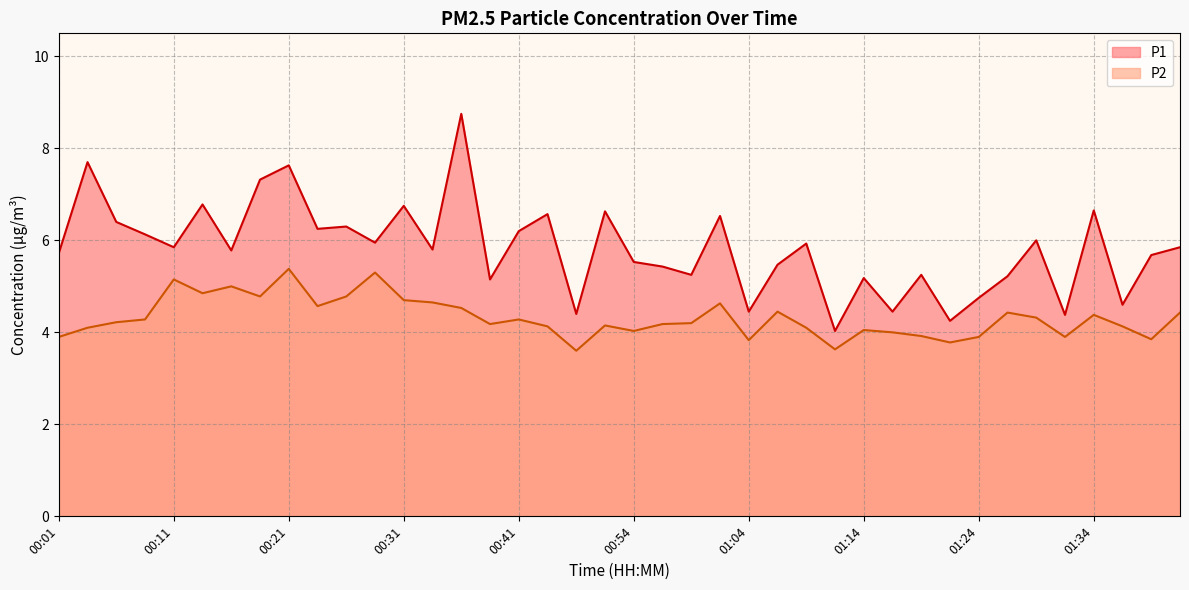

Reading left to right, transcribe all the data shown in this chart.

P1: 5.7	7.7	6.4	6.1	5.8	6.8	5.8	7.3	7.6	6.2	6.3	6.0	6.8	5.8	8.8	5.2	6.2	6.6	4.4	6.6	5.5	5.4	5.2	6.5	4.5	5.5	5.9	4.0	5.2	4.5	5.2	4.2	4.8	5.2	6.0	4.4	6.7	4.6	5.7	5.8
P2: 3.9	4.1	4.2	4.3	5.2	4.8	5.0	4.8	5.4	4.6	4.8	5.3	4.7	4.7	4.5	4.2	4.3	4.1	3.6	4.2	4.0	4.2	4.2	4.6	3.8	4.5	4.1	3.6	4.0	4.0	3.9	3.8	3.9	4.4	4.3	3.9	4.4	4.1	3.9	4.4